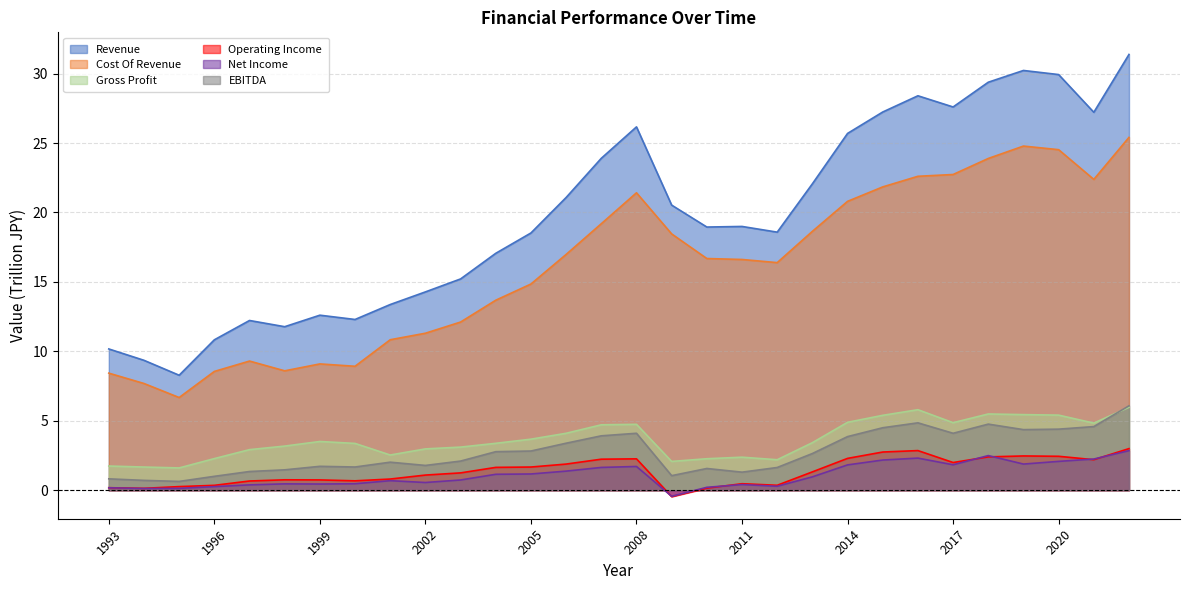

How many positive values does the Operating Income series have?

29